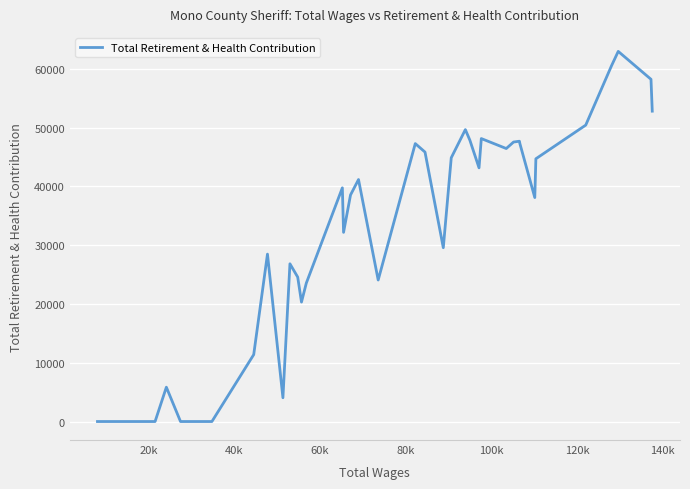

What is the difference between the maximum and minimum values?

62948